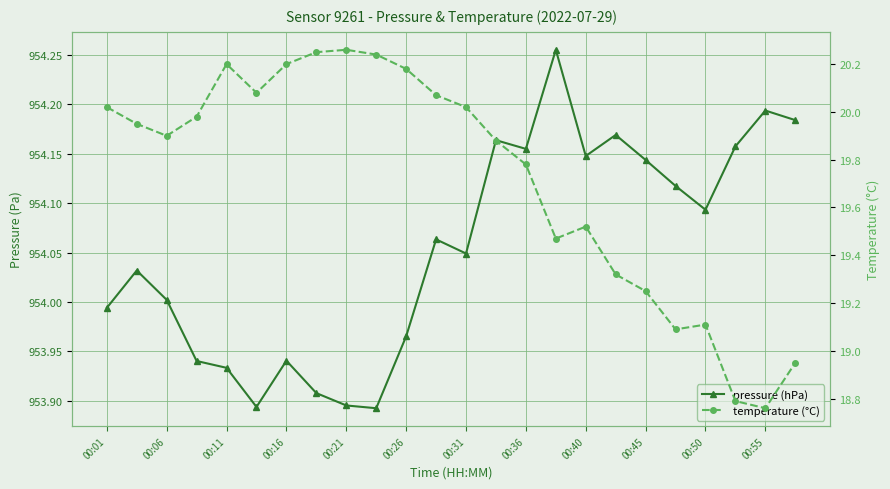

In pressure (hPa), how many points are lower than both neighbors (excluding endpoints)?

6